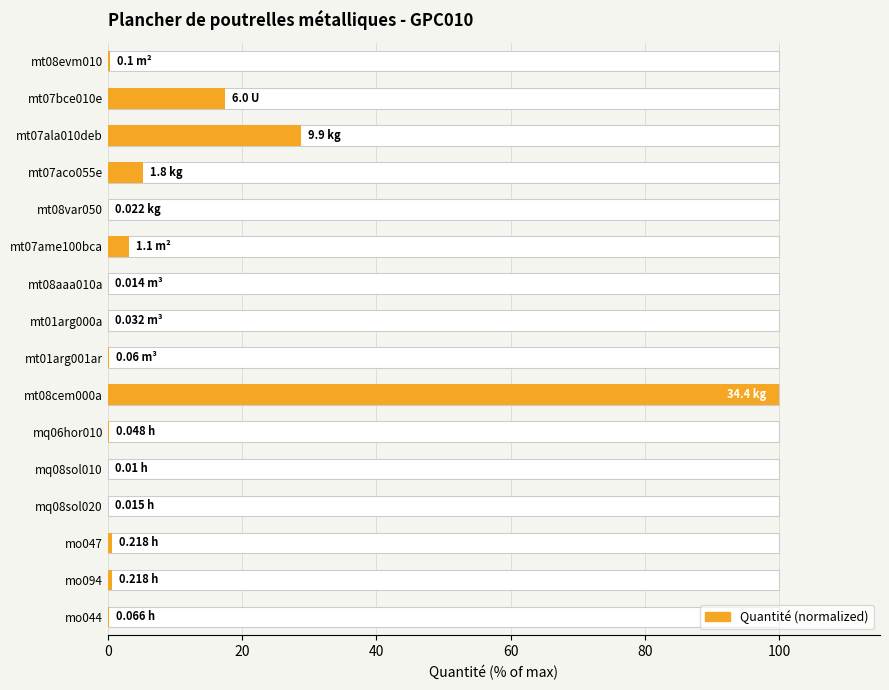

Is it true that the value at mo094 is 0.1?

False